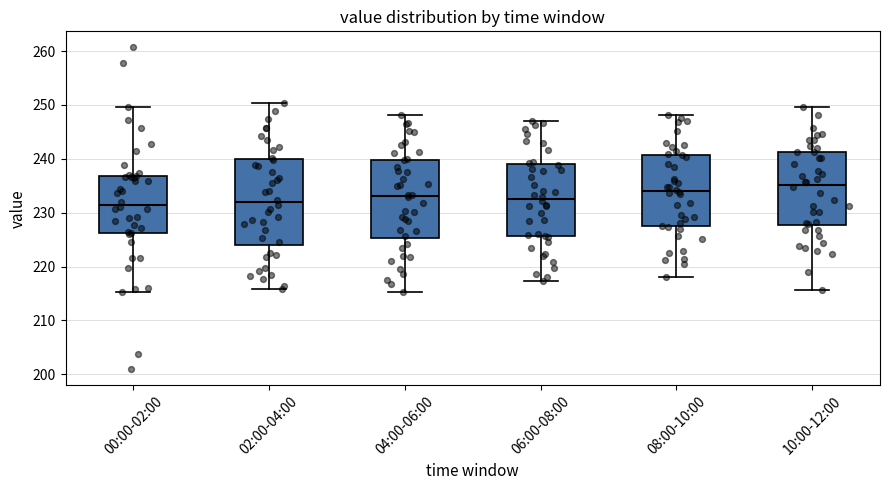

Comparing the boxes themselves (not the whiskers), which one is the tallest?

02:00-04:00